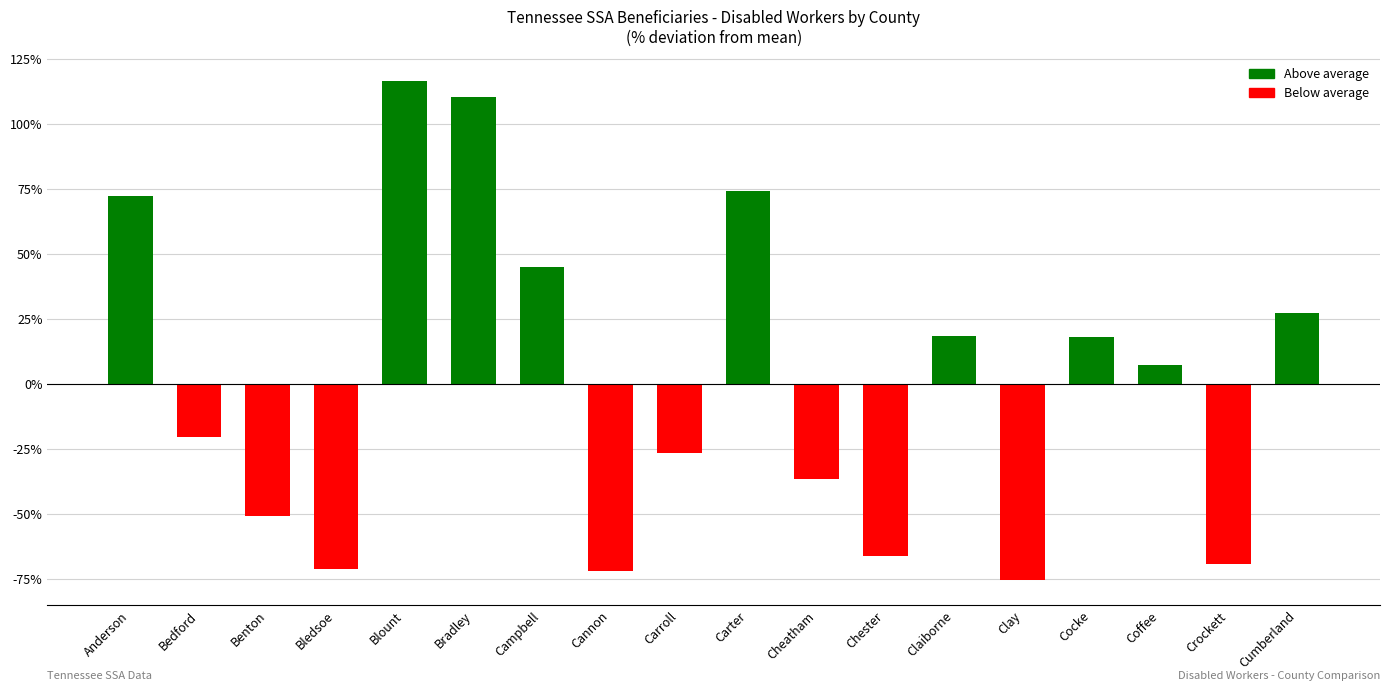

At which label does the data first exceed 7?

Anderson